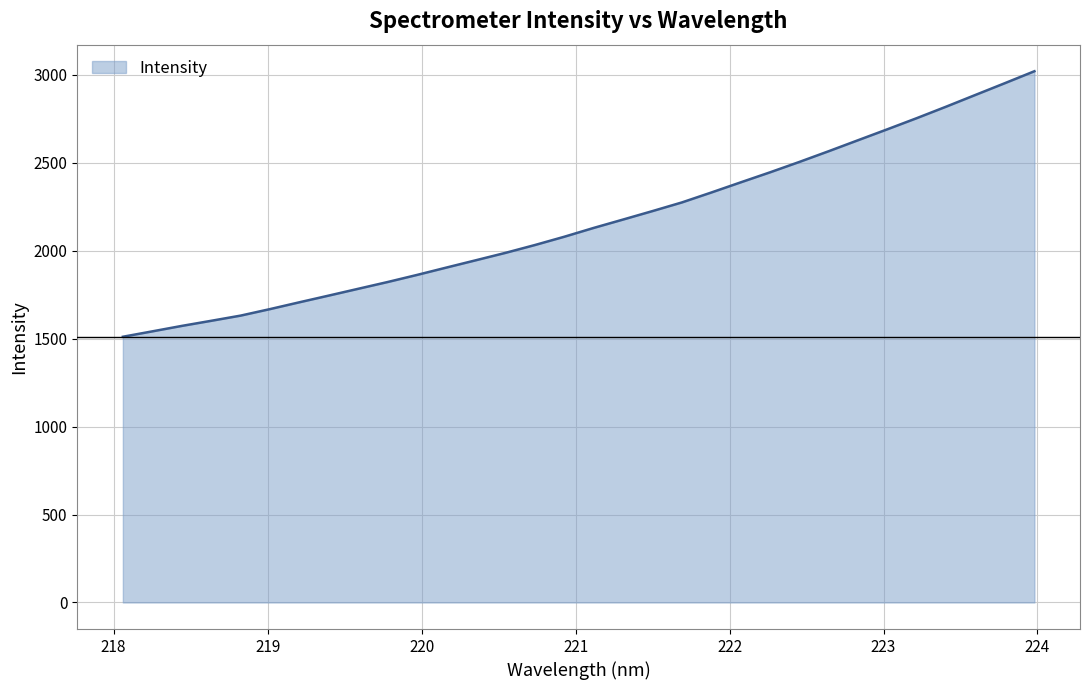

What is the greatest value displayed?

3020.8